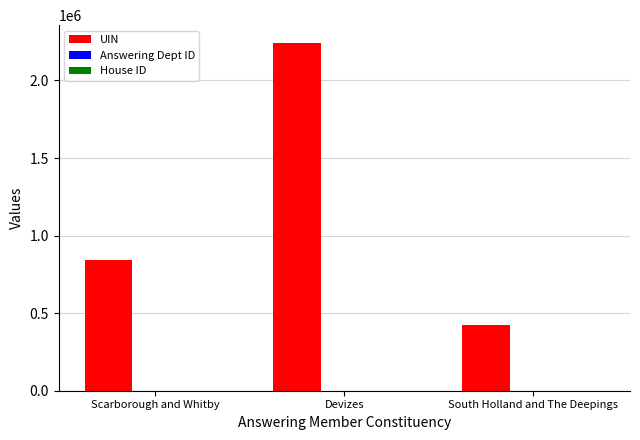

Is it true that UIN equals 175000 at South Holland and The Deepings?

False